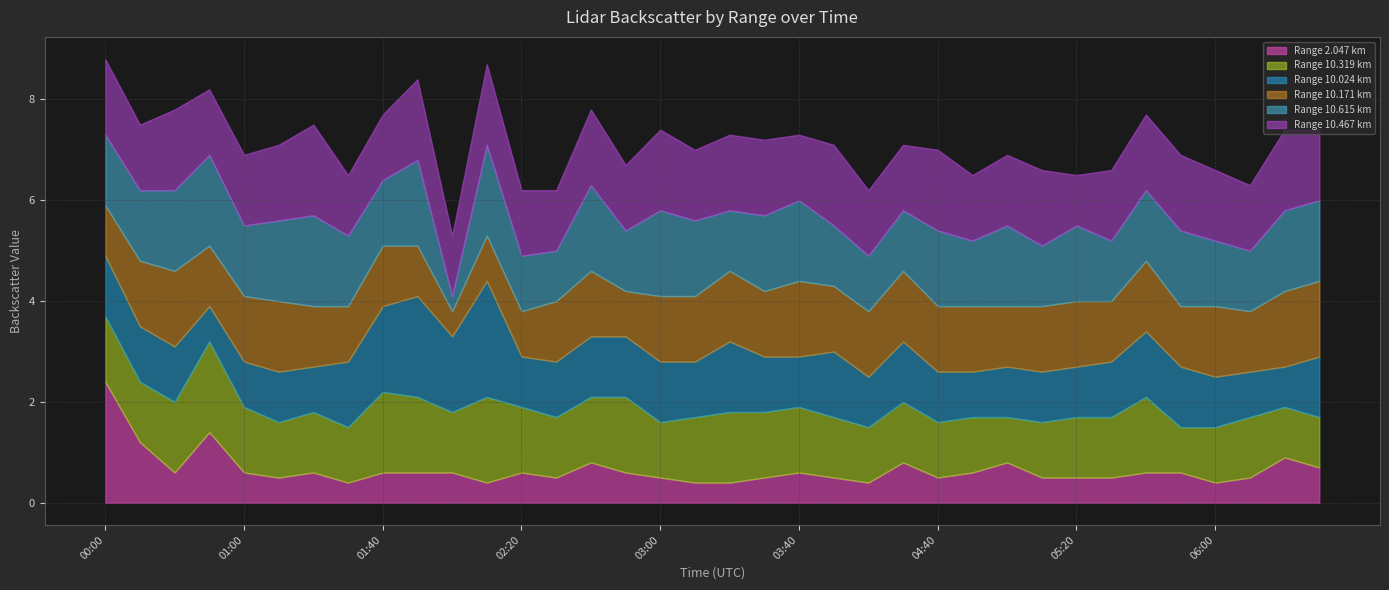

Which series ends up on top after the final intersection of 10.024 and 2.047?

10.024